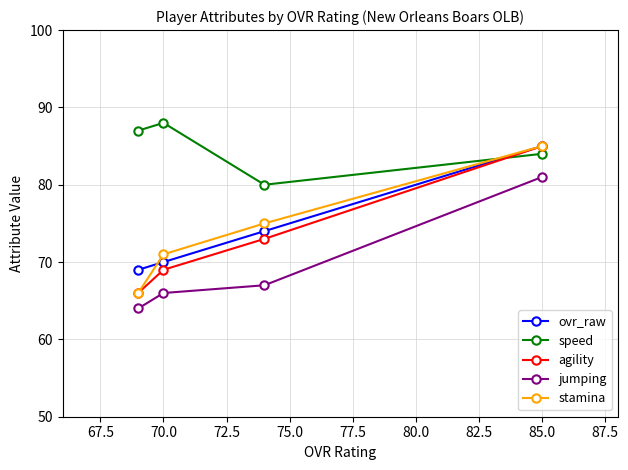

Rank the series by their maximum value, from highest to lowest.

speed, ovr_raw, agility, stamina, jumping